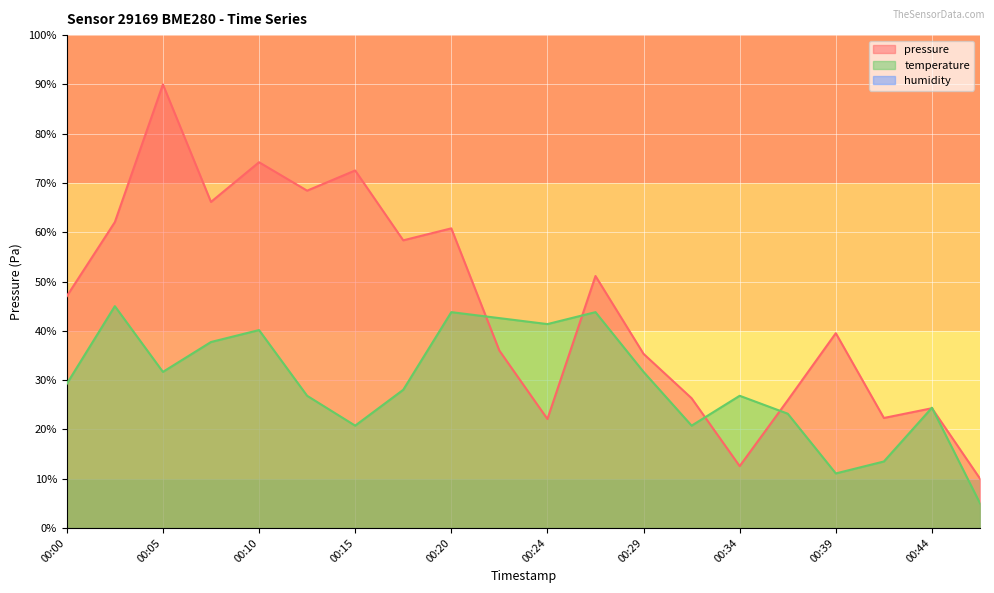

Where is the first local minimum for pressure?

00:07